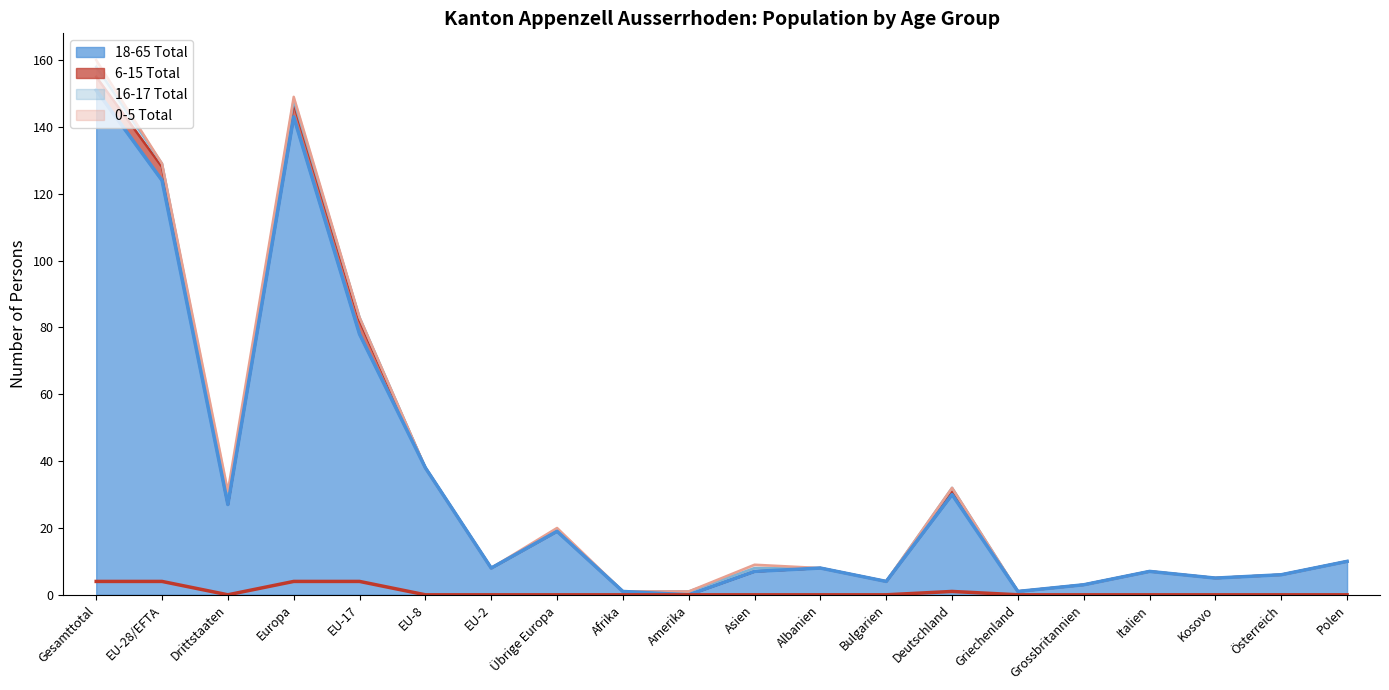

Is it true that 18-65 Total (line) equals 27 at Drittstaaten?

True